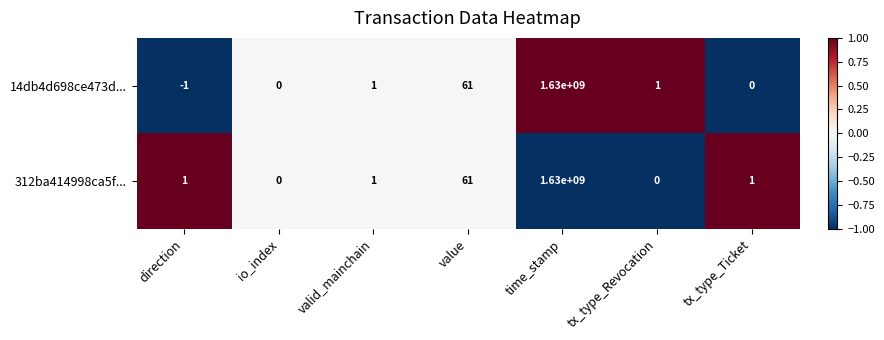

Is it true that 312ba414998ca5f... equals 0 at io_index?

True